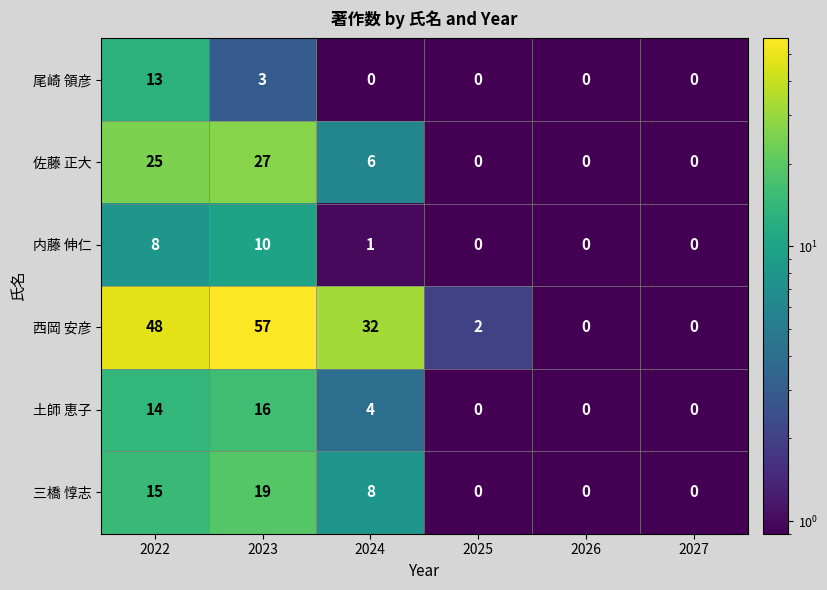

What is the smallest value displayed?

0